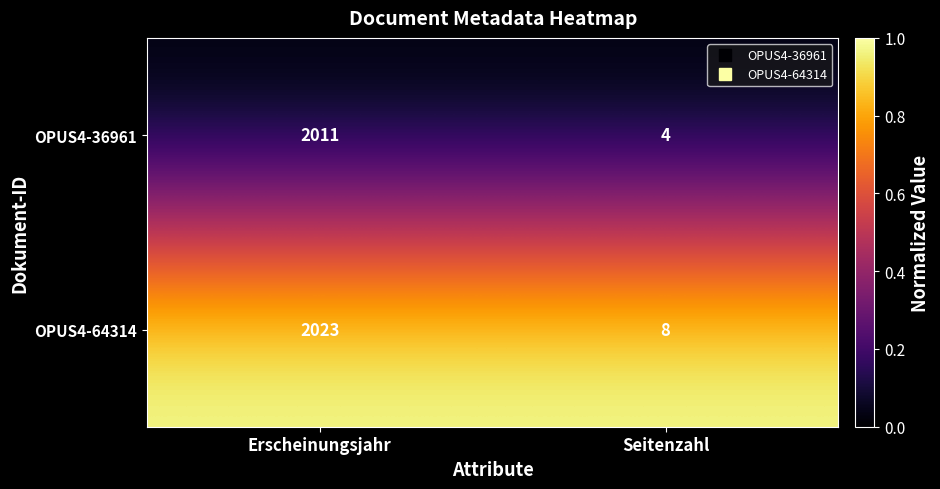

At which category is the sum across all series the highest?

Erscheinungsjahr